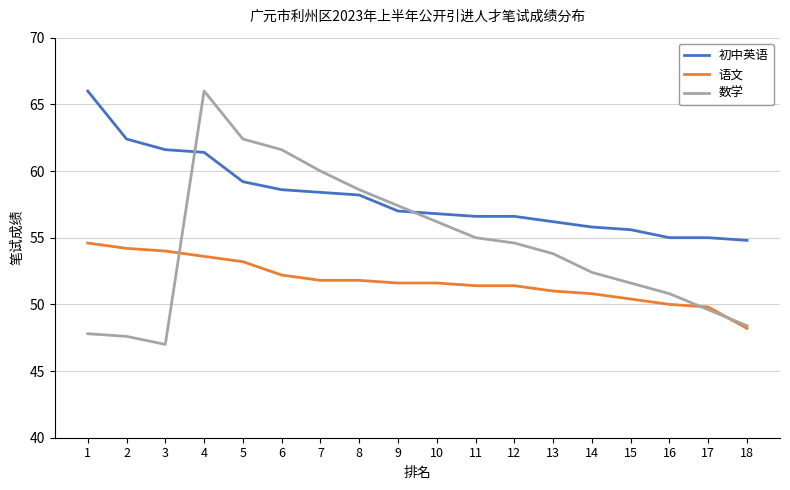

What is the difference between the maximum and minimum values in the 语文 series?

6.4